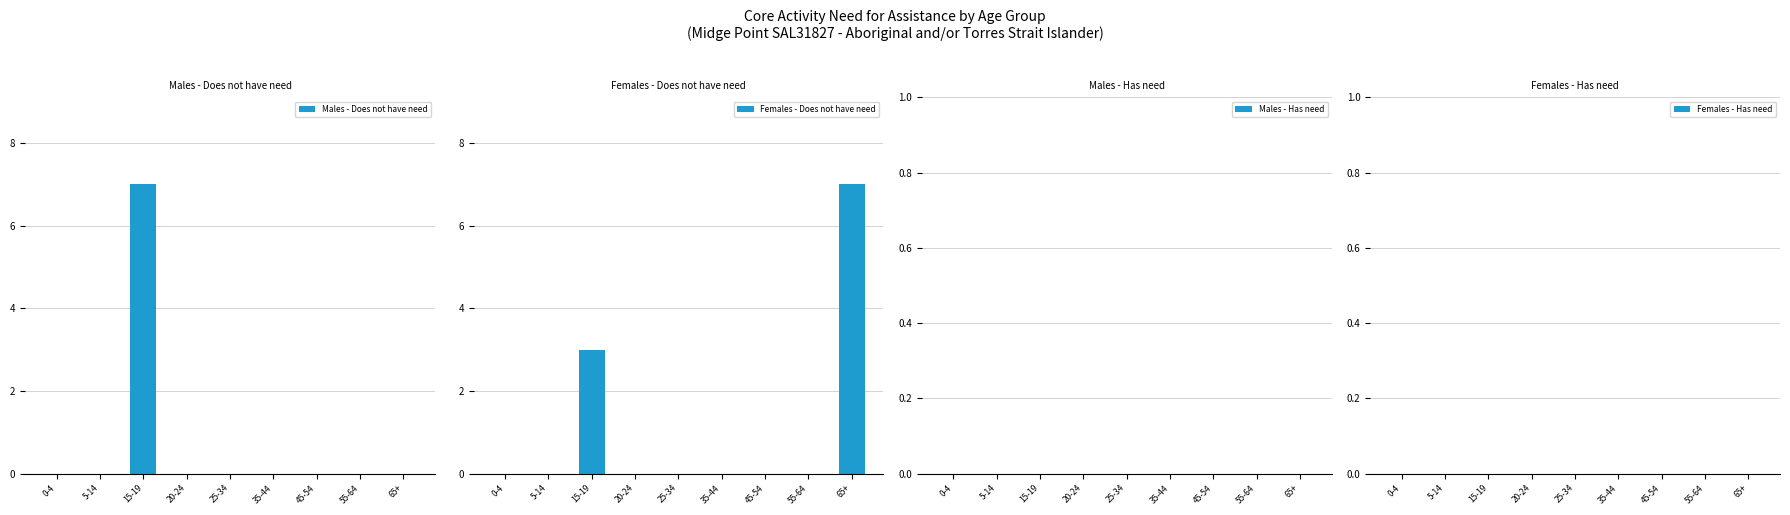

What position from the left is 65+?

9